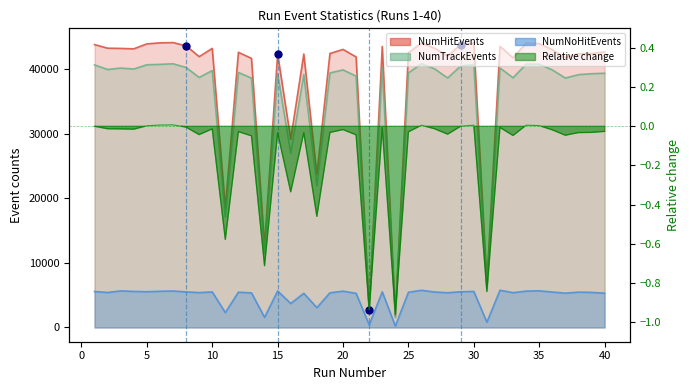

Where is the first local minimum for NumHitEvents?

4